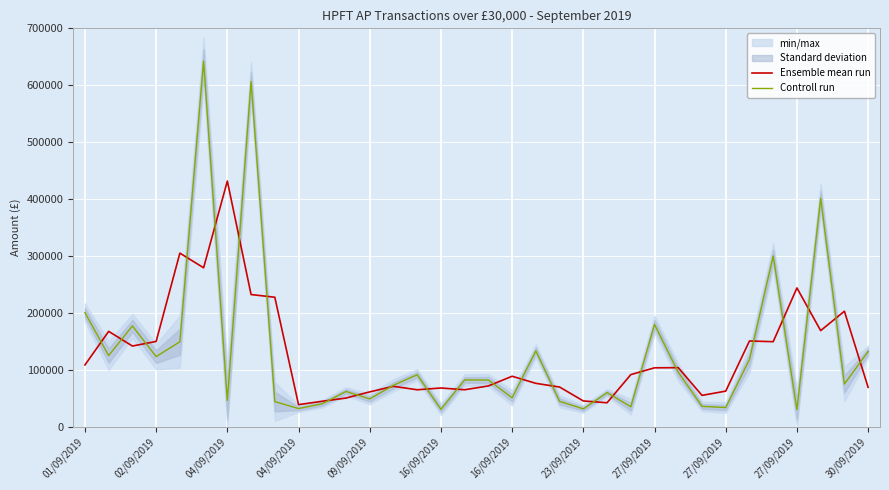

Reading left to right, transcribe all the data shown in this chart.

Ensemble mean run: 108500.0	167516.1	141748.4	149840.2	304999.5	279256.0	431688.3	232219.0	227510.2	38758.1	44698.1	50350.8	61211.3	70993.8	64898.0	68022.8	64913.6	71647.4	88653.2	76176.3	69692.5	45243.5	42067.7	91526.6	103477.1	103738.1	55058.4	62527.1	150599.5	149385.2	243842.9	168842.9	202922.9	69080.0
Controll run: 200544.0	124956.0	177048.3	123240.8	149231.5	642526.0	46010.6	606528.3	44118.0	31884.3	40271.9	61938.2	48842.4	72853.4	91285.7	30555.0	82227.5	81958.2	50756.4	133245.0	44527.4	31305.0	59898.0	35000.0	179681.9	95749.5	35782.8	33642.9	118155.7	300000.0	30000.0	401528.6	75000.0	132240.0